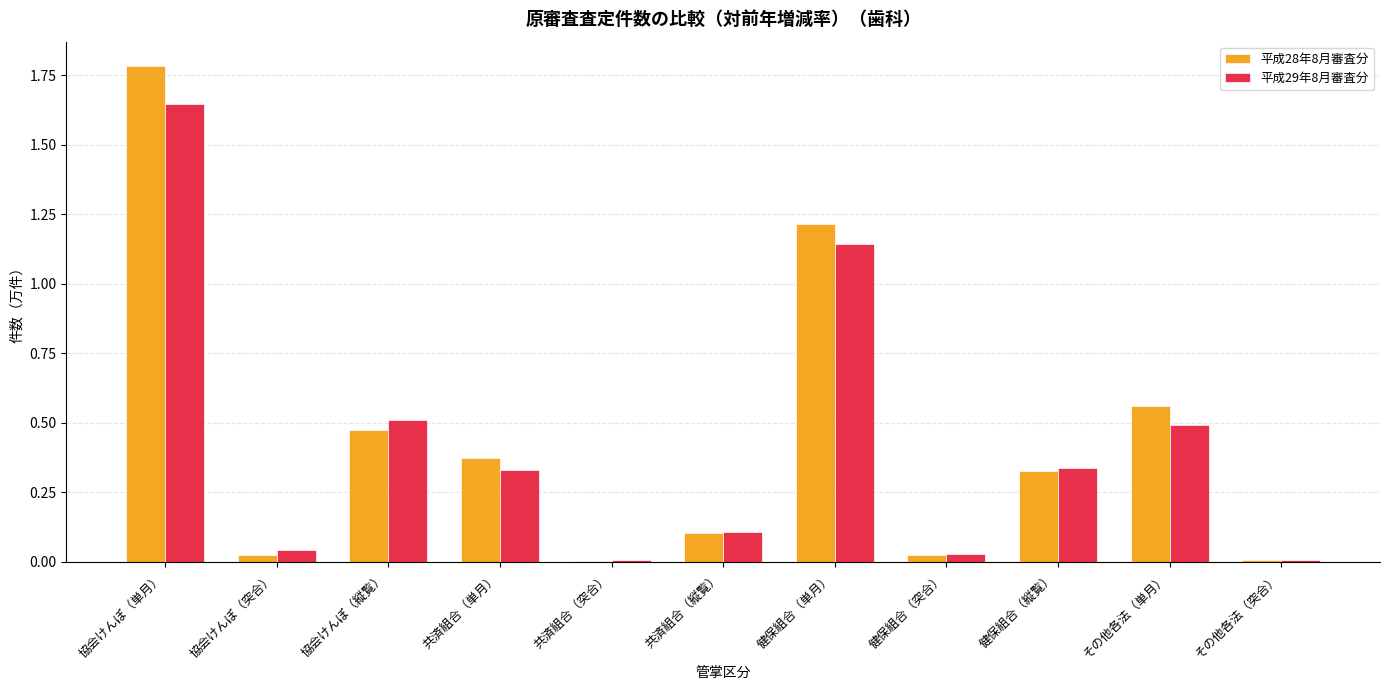

The 平成28年8月審査分 series shows 0.0 at 健保組合（突合）. True or false?

True